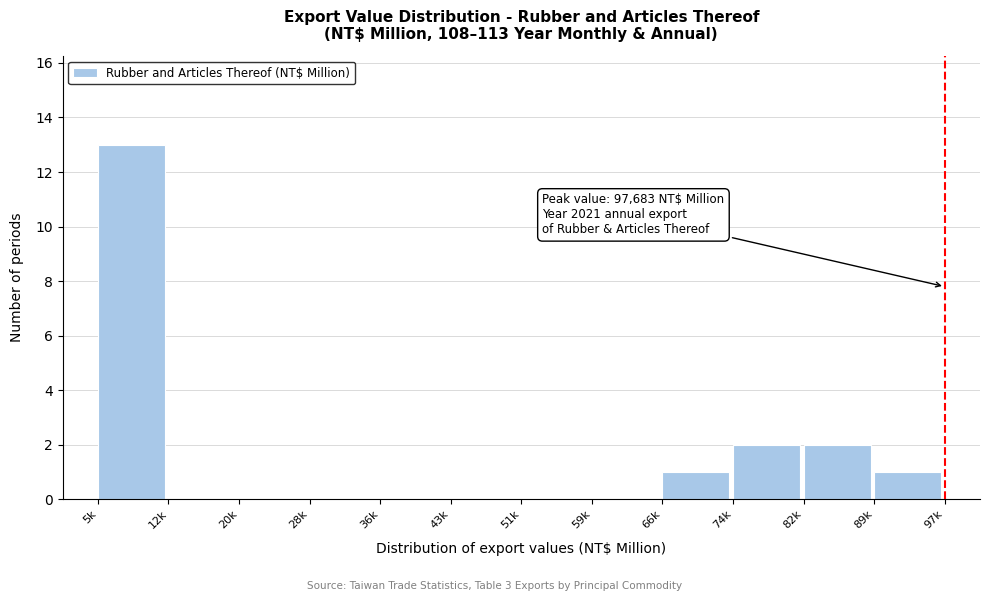

Reading left to right, what are all the values shown in this chart?

5k=13	12k=0	20k=0	28k=0	36k=0	43k=0	51k=0	59k=0	66k=1	74k=2	82k=2	89k=1